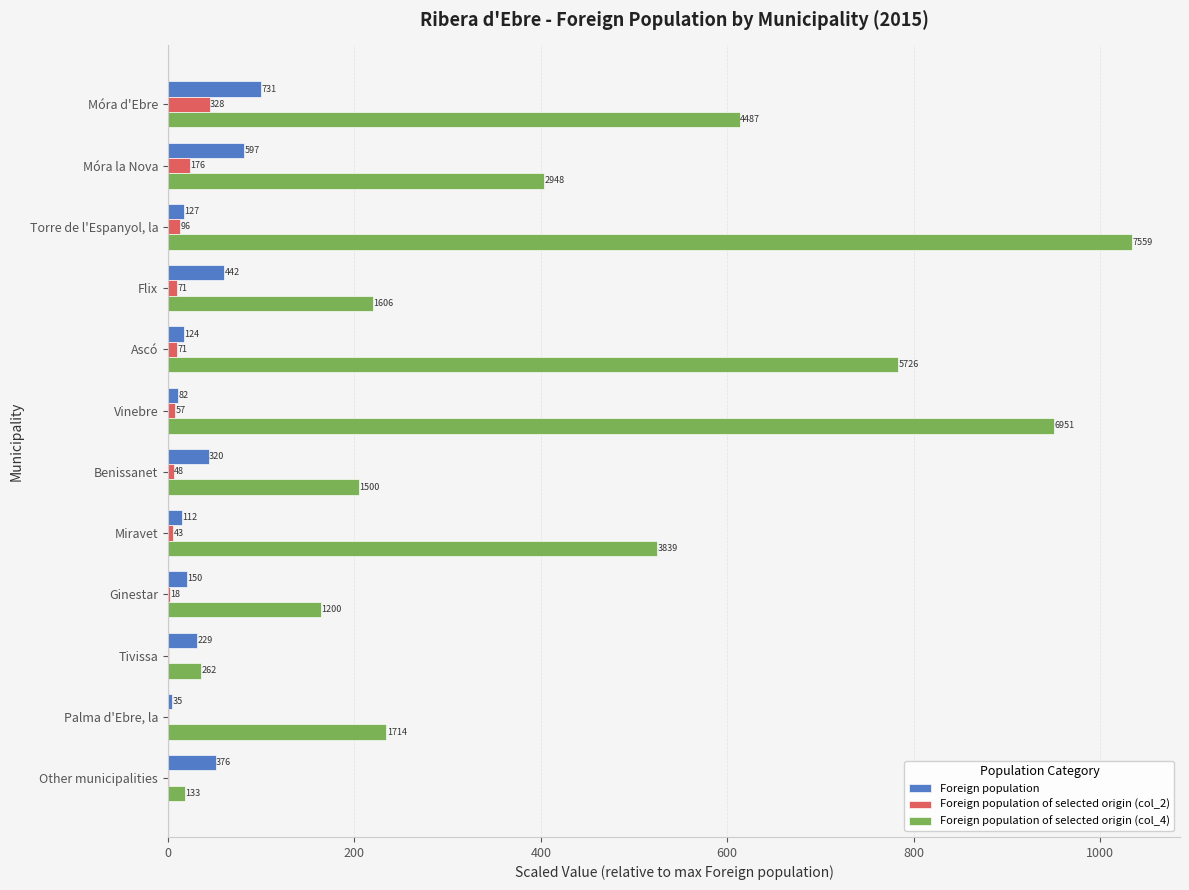

Does the chart contain stacked bars?

No